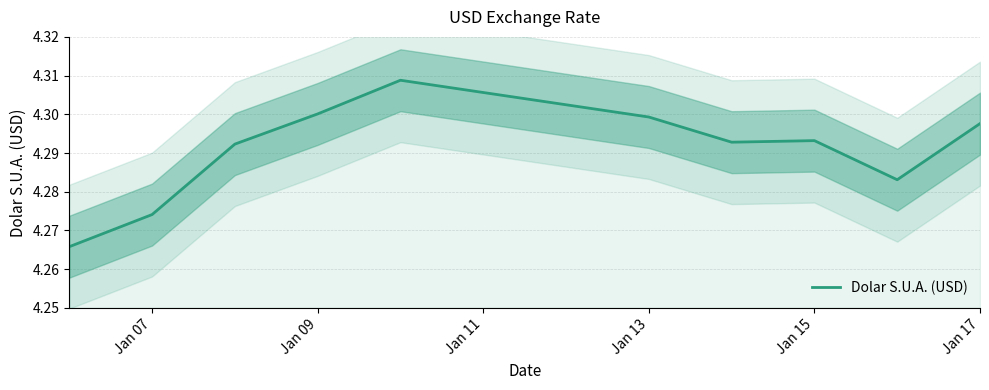

The value at Jan 15 is 1.4. True or false?

False